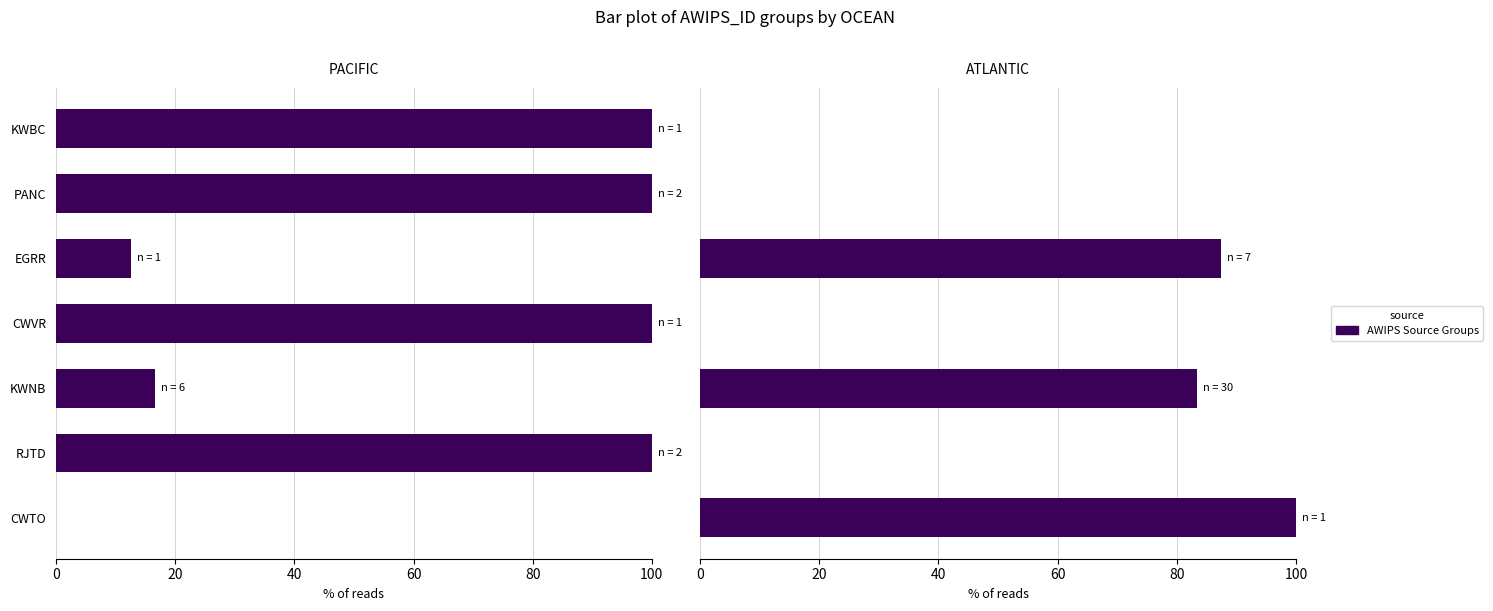

How many distinct data groups are displayed?

2